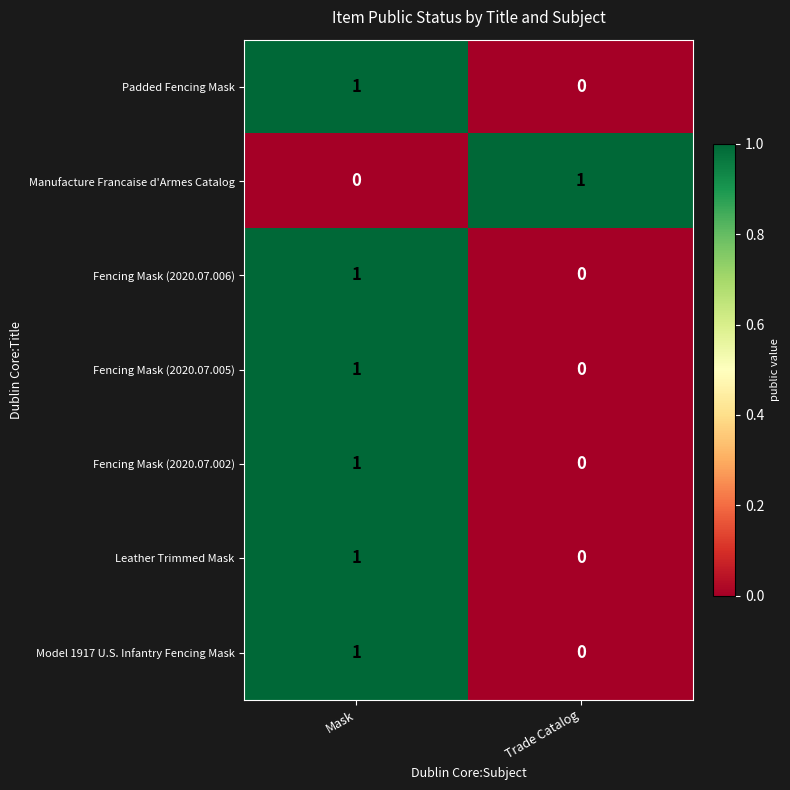

Rank the categories by Fencing Mask (2020.07.005) value from lowest to highest.

Trade Catalog, Mask